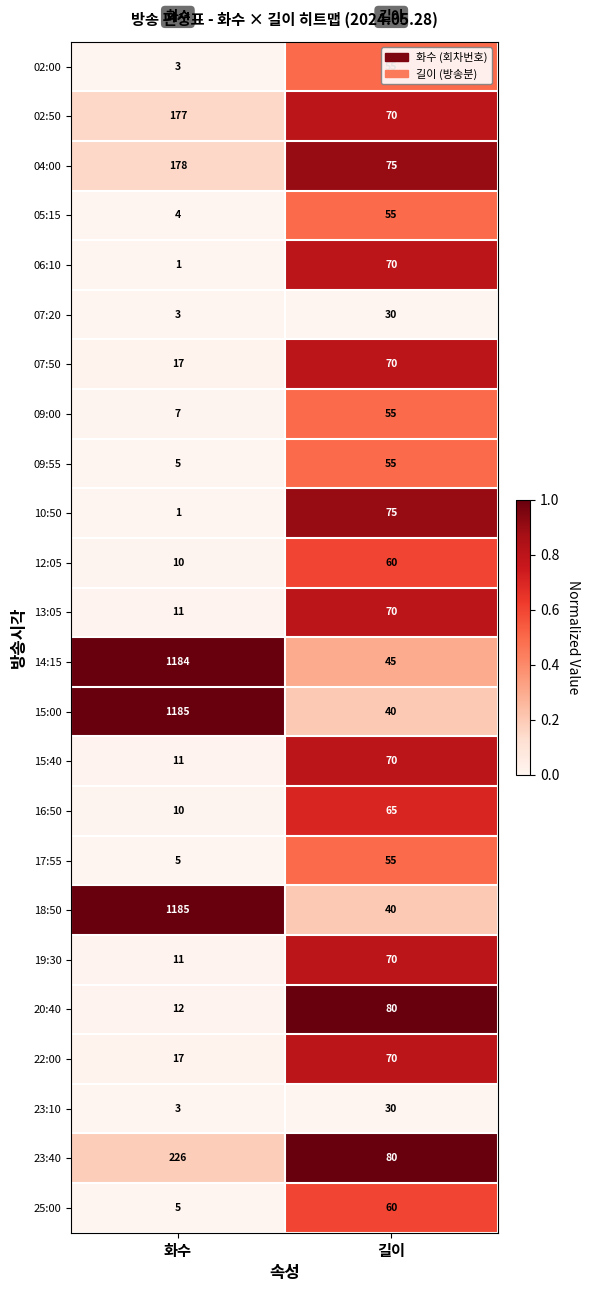

What is the approximate value of 15:00 at 길이, to the nearest 10?

40